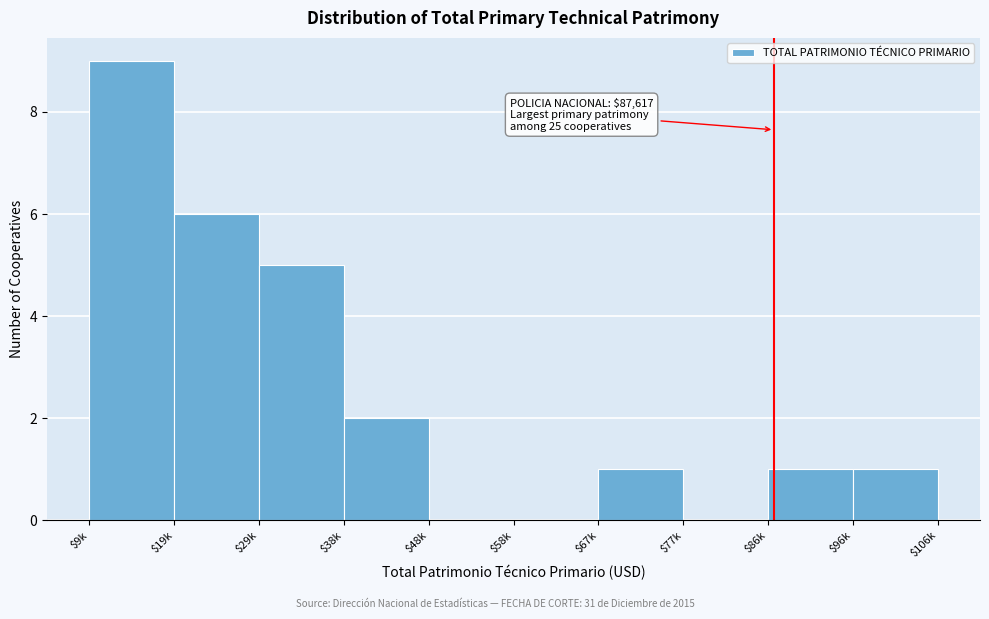

The value at $77k is 0. True or false?

True